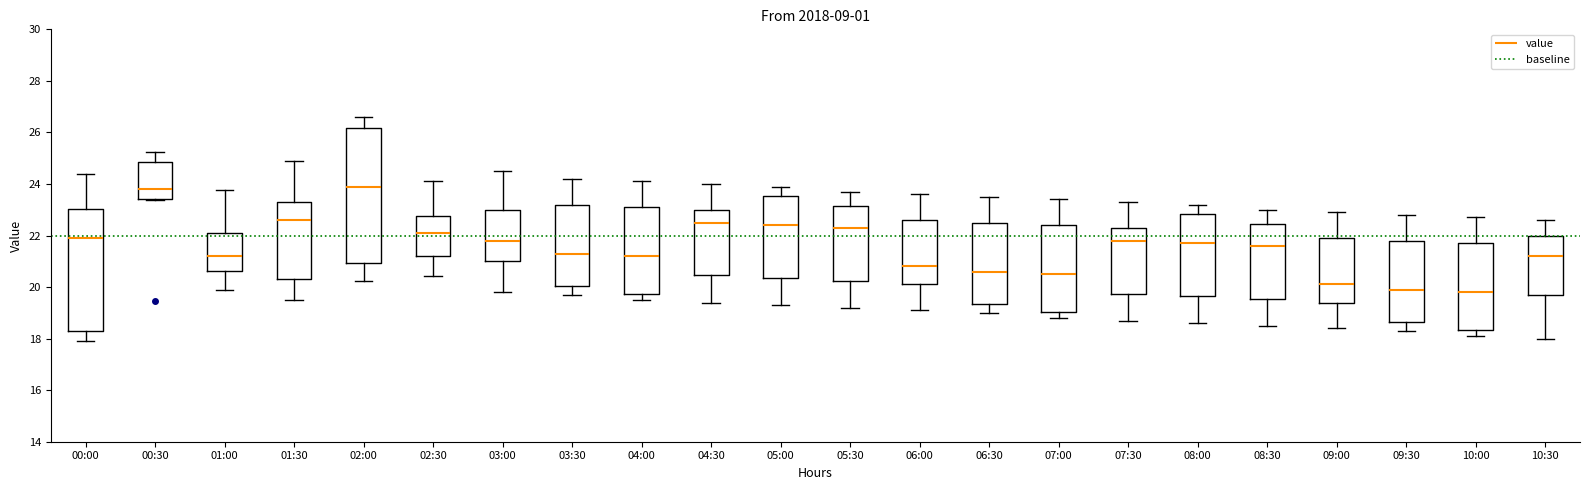

Where does the lower whisker of the box for 10:00 end on the y-axis? The values are not printed on the chart, so give them approximately, as read against the axis.

18.2